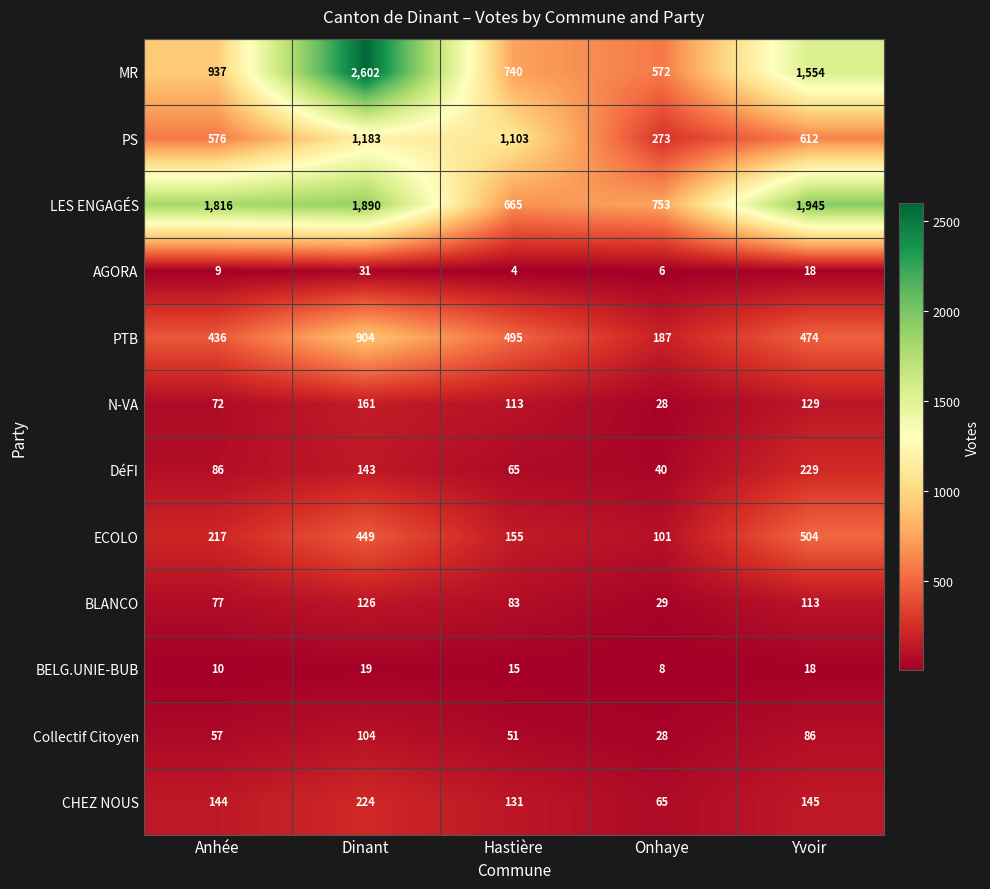

How many distinct data groups are displayed?

12